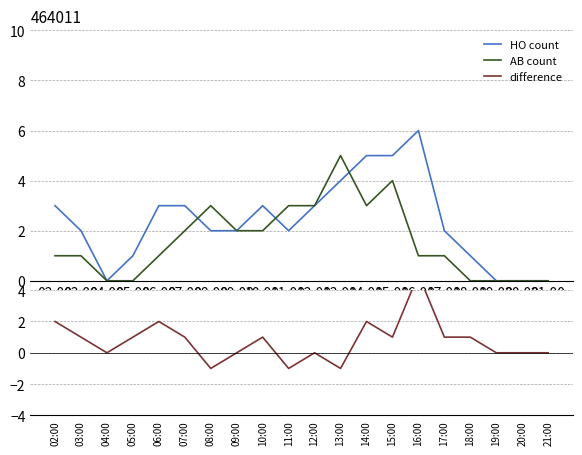

At which category does the chart reach its peak across all series?

16:00